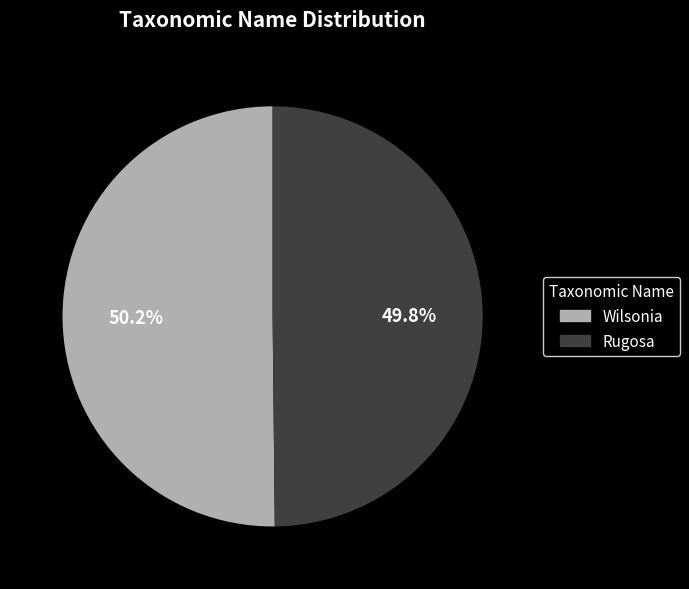

Combined, what portion of the pie is Rugosa and Wilsonia?

100.0%